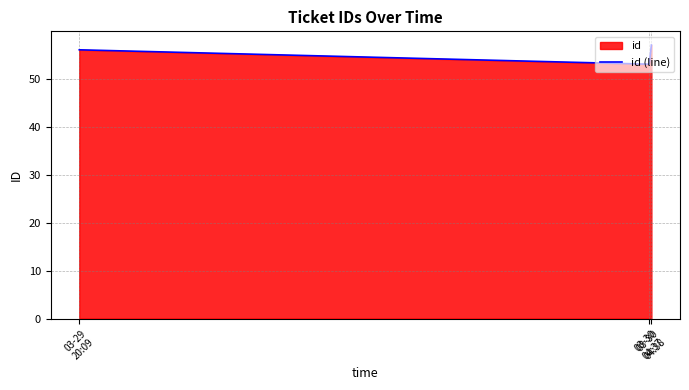

Reading left to right, extract all data points from this chart.

56	53	57